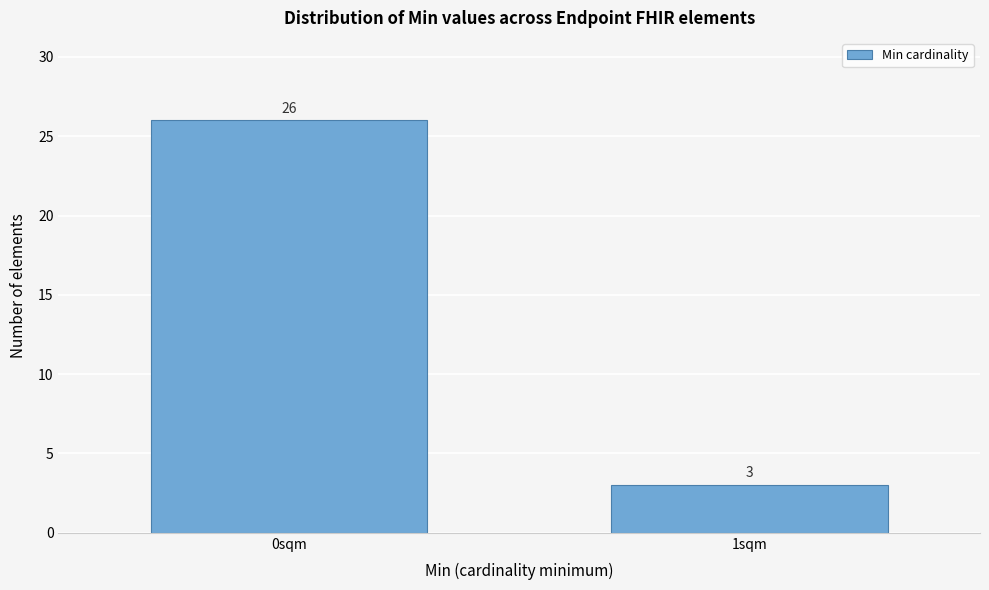

Reading left to right, list all the values displayed in this chart.

26	3